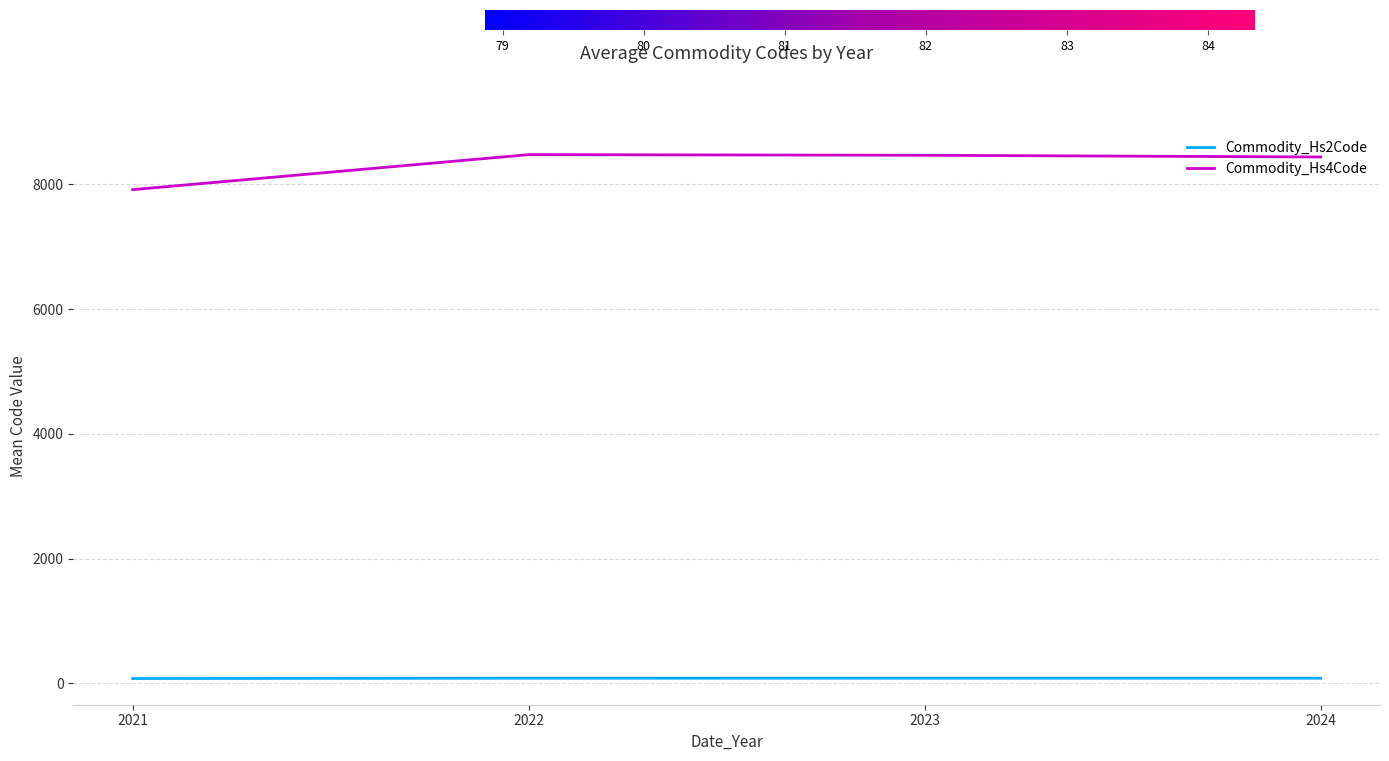

At 2022, list the series in order from largest to smallest.

Commodity_Hs4Code, Commodity_Hs2Code